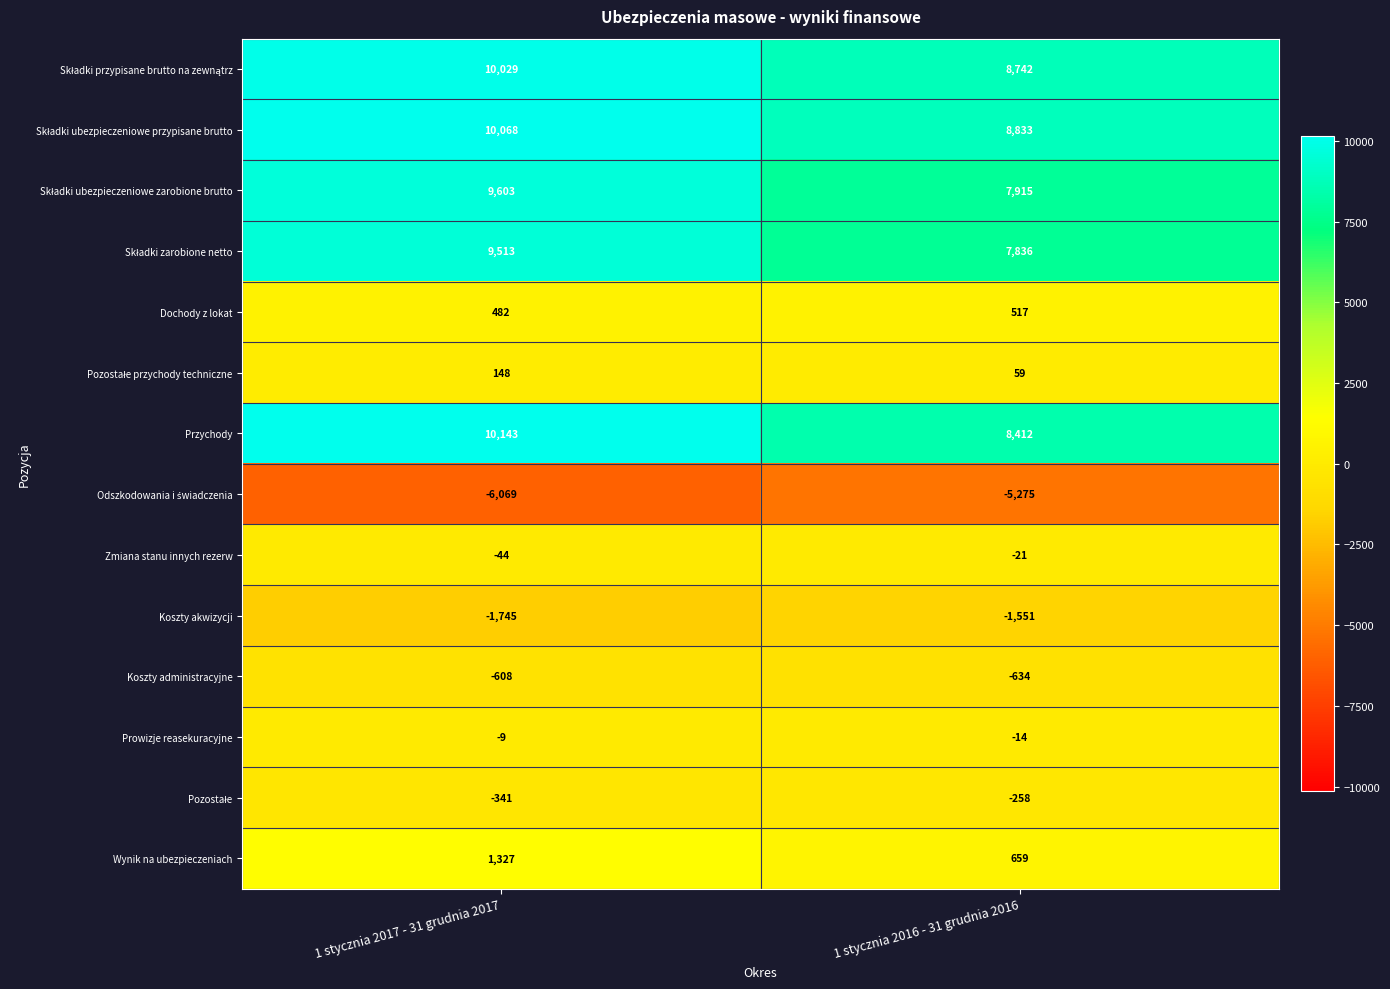

List the labels in order of Prowizje reasekuracyjne value, largest first.

1 stycznia 2017 - 31 grudnia 2017, 1 stycznia 2016 - 31 grudnia 2016